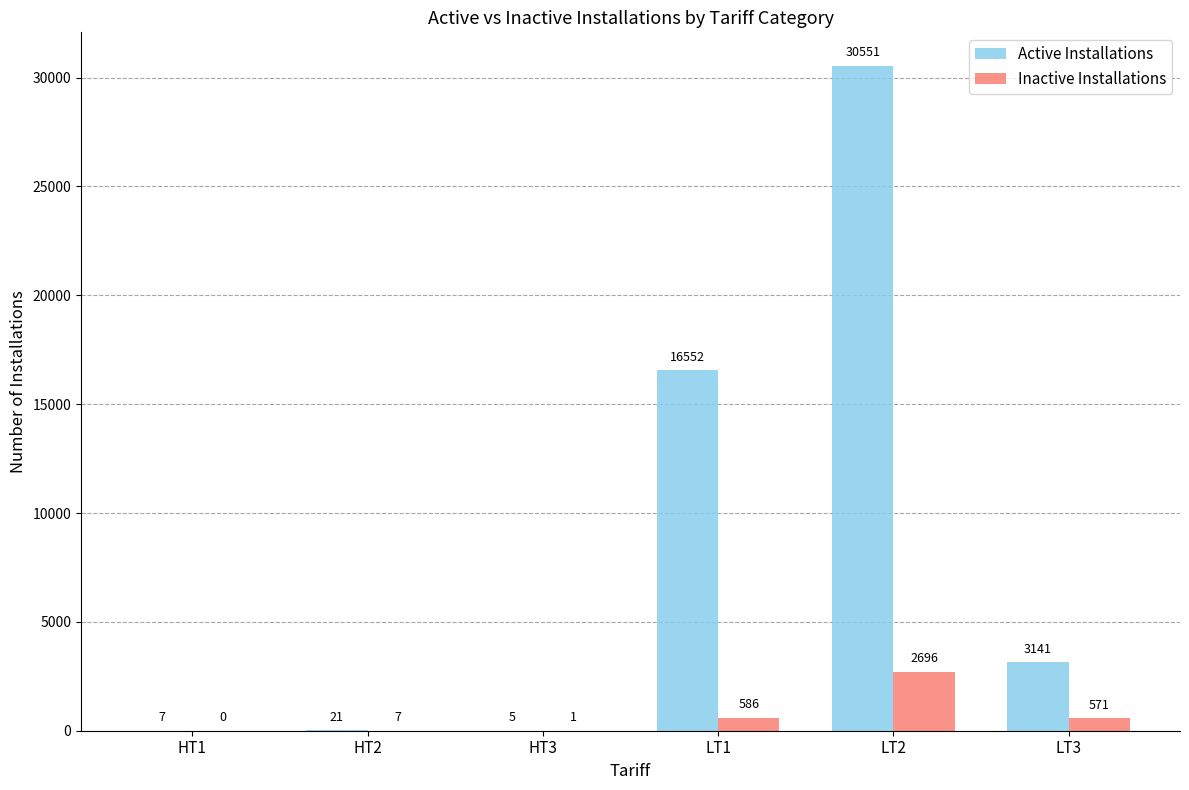

What is the sum of the Active Installations values at LT3 and HT1?

3148